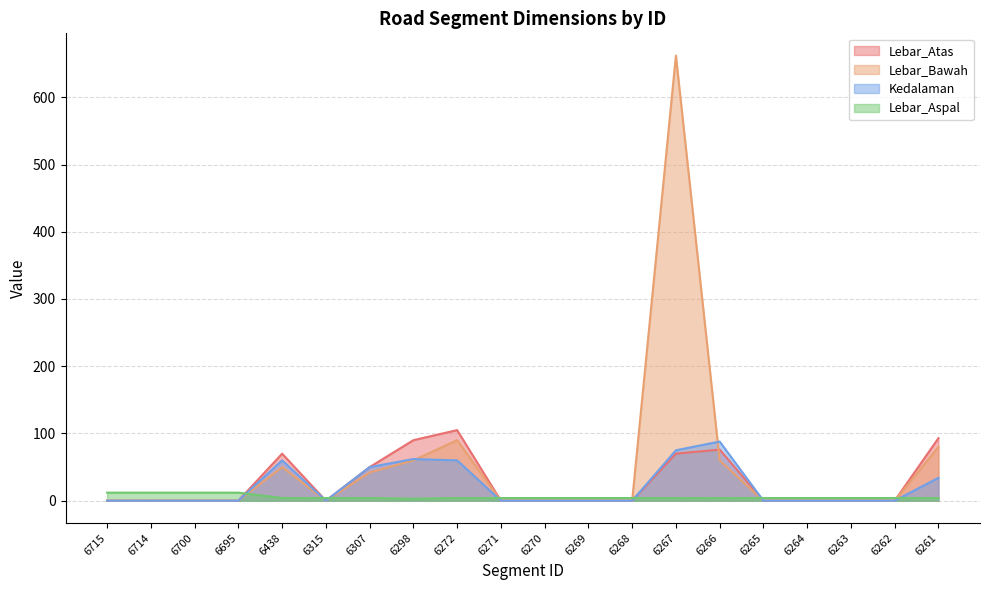

Which series has the largest total across all categories?

Lebar_Bawah